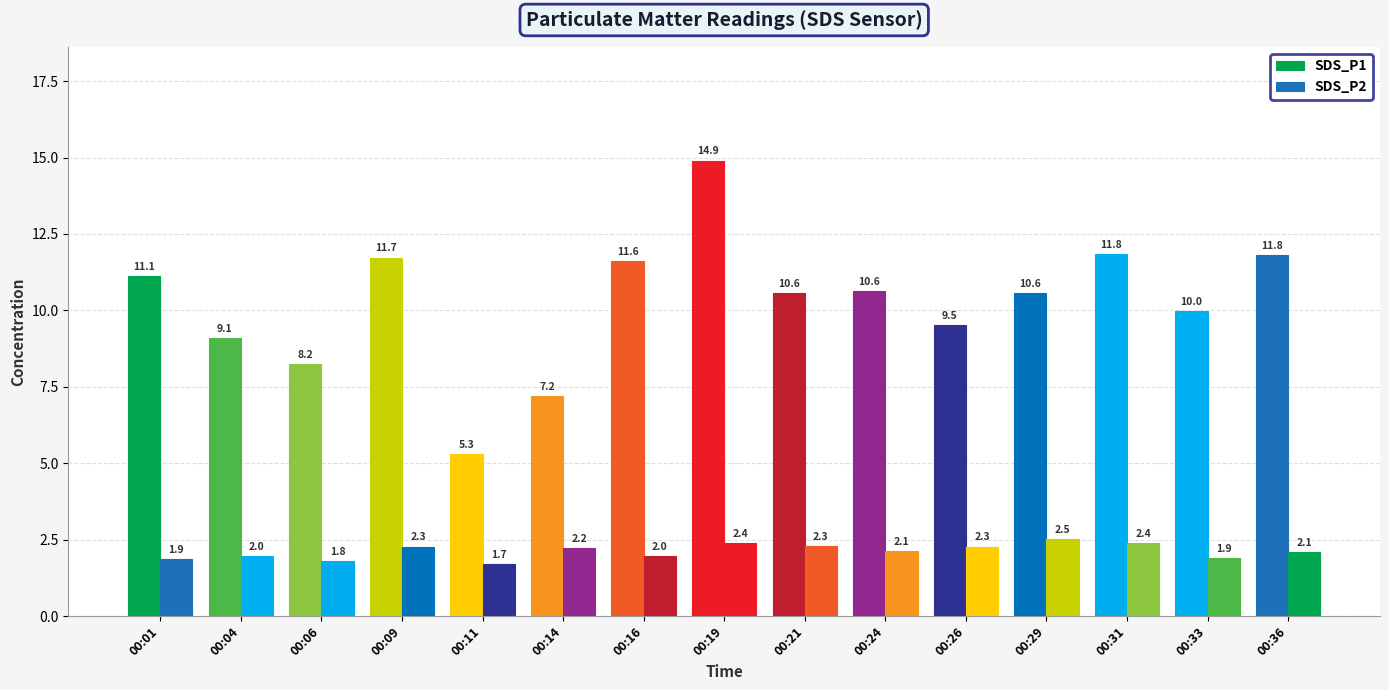

How many values in the SDS_P1 series exceed 10?

9